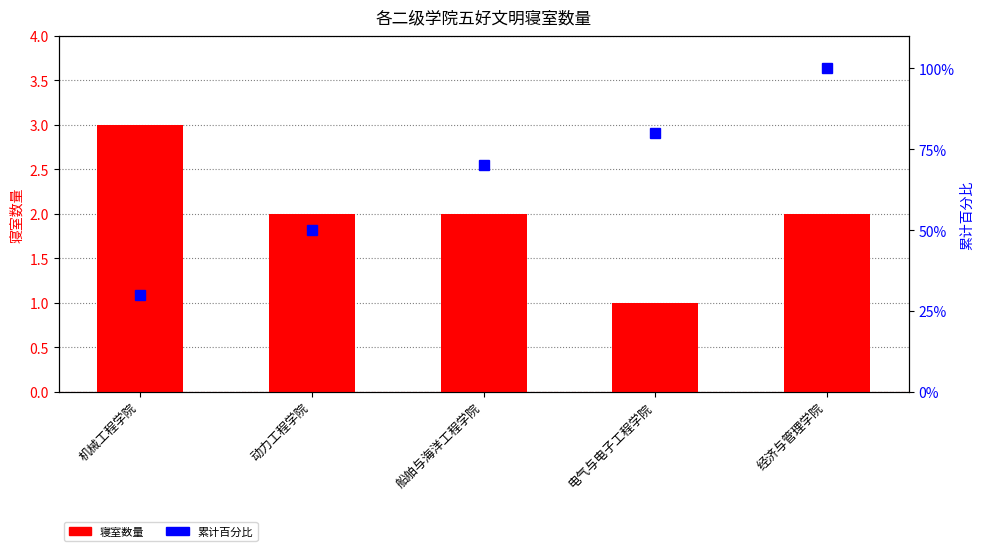

Reading right to left, what are all the values shown in this chart?

寝室数量: 经济与管理学院=2	电气与电子工程学院=1	船舶与海洋工程学院=2	动力工程学院=2	机械工程学院=3
累计百分比: 经济与管理学院=100	电气与电子工程学院=80	船舶与海洋工程学院=70	动力工程学院=50	机械工程学院=30